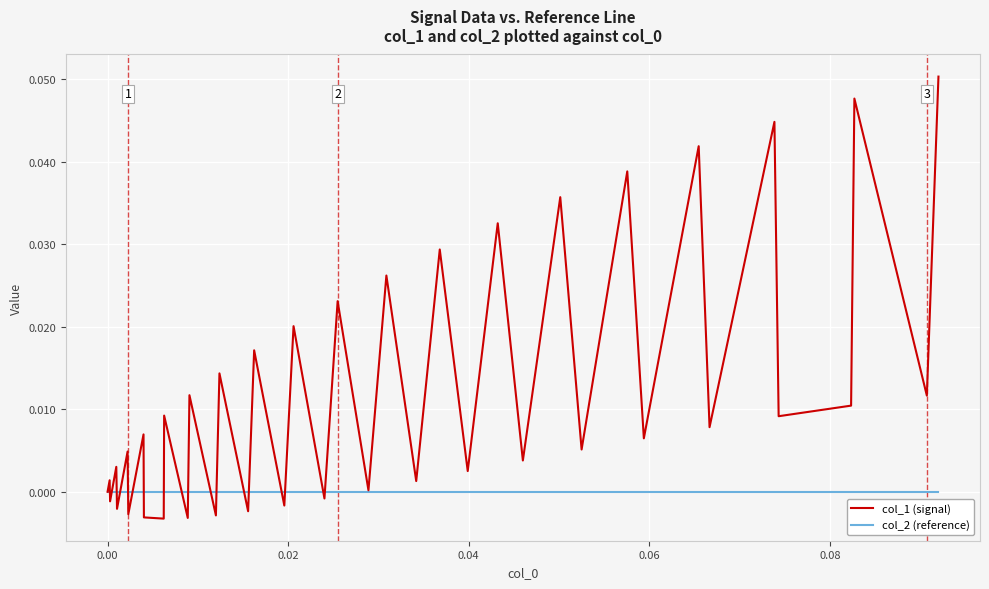

List the series in order of their peak value, highest first.

col_1 (signal), col_2 (reference)